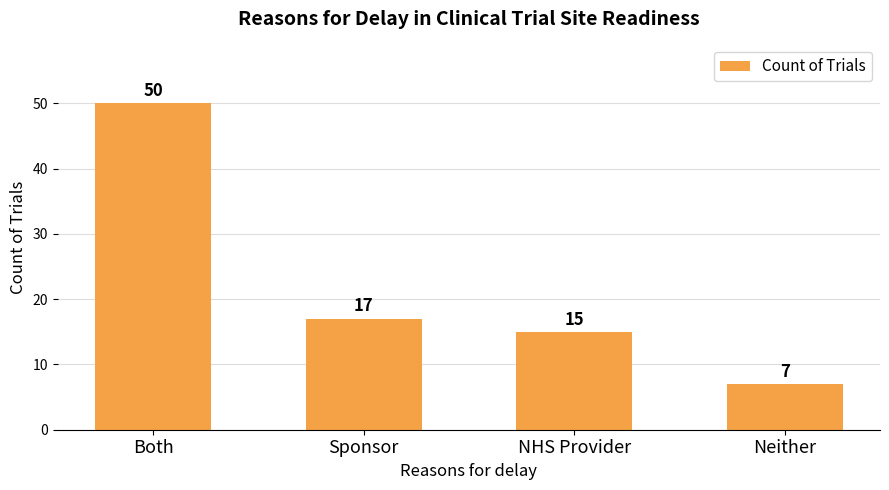

Which category has the lowest value across all series?

Neither